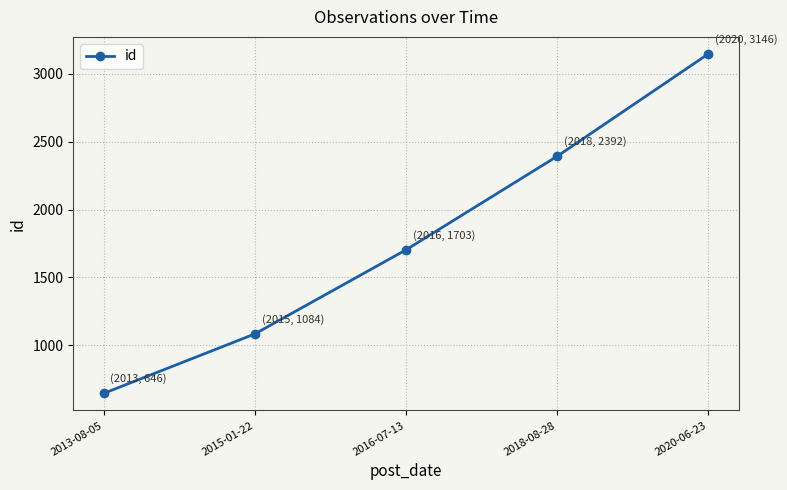

What is the difference between the values at 2016-07-13 and 2018-08-28?

689